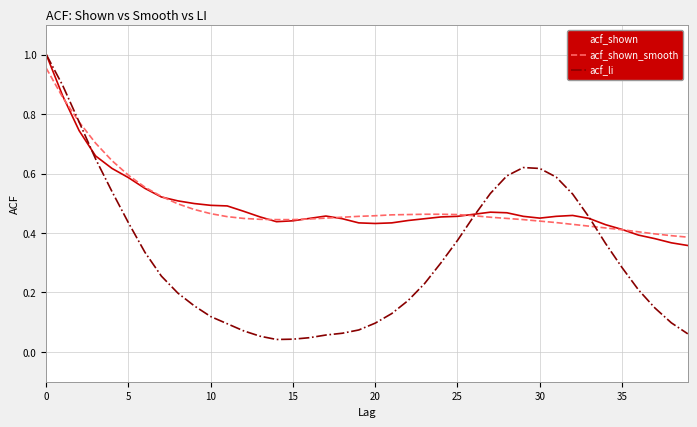

Which series has the widest spread of values?

acf_li